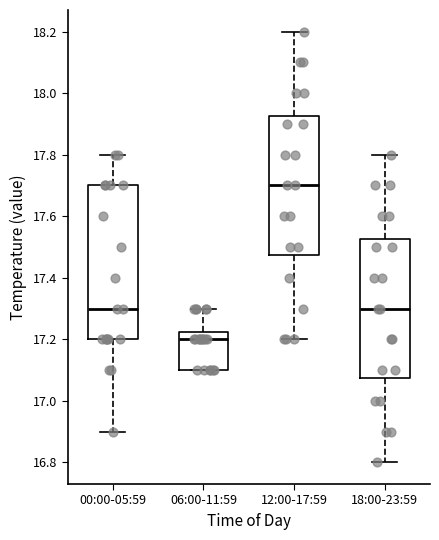

Where is the upper edge of the box for 06:00-11:59 on the y-axis? The values are not printed on the chart, so give them approximately, as read against the axis.

17.22